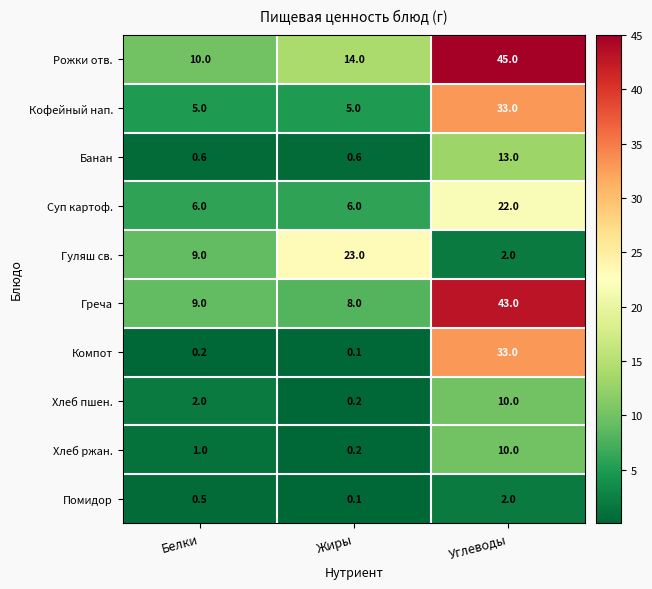

What is the difference between the Греча values at Белки and Углеводы?

34.0